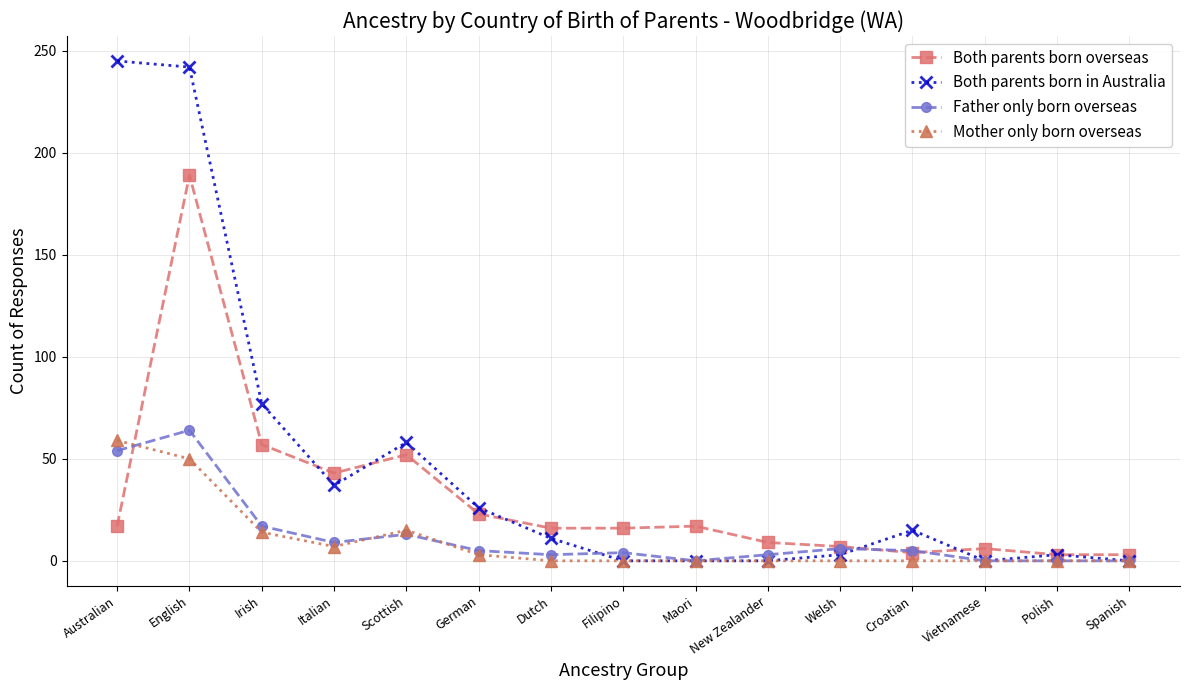

Which category has the highest value in the Both parents born overseas series?

English